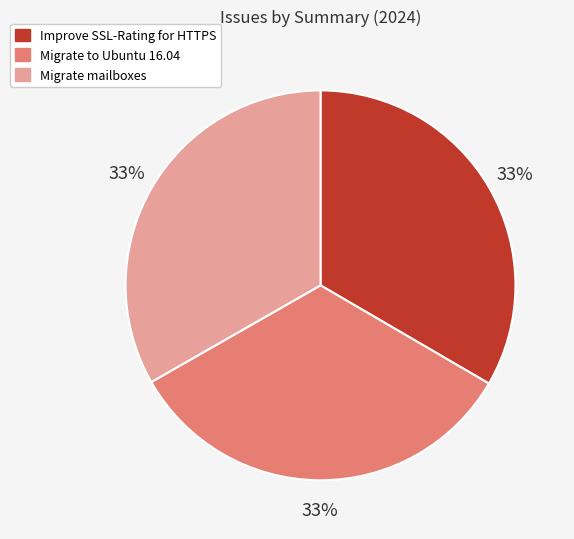

To the nearest percent, what is the average slice percentage?

33%